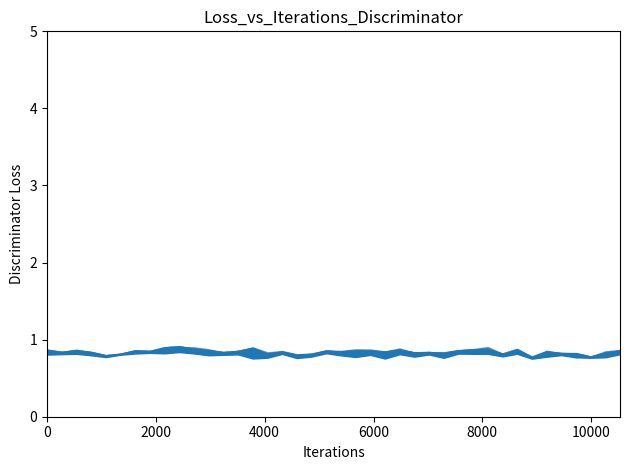

What is the label of the 6th point from the left?

10000